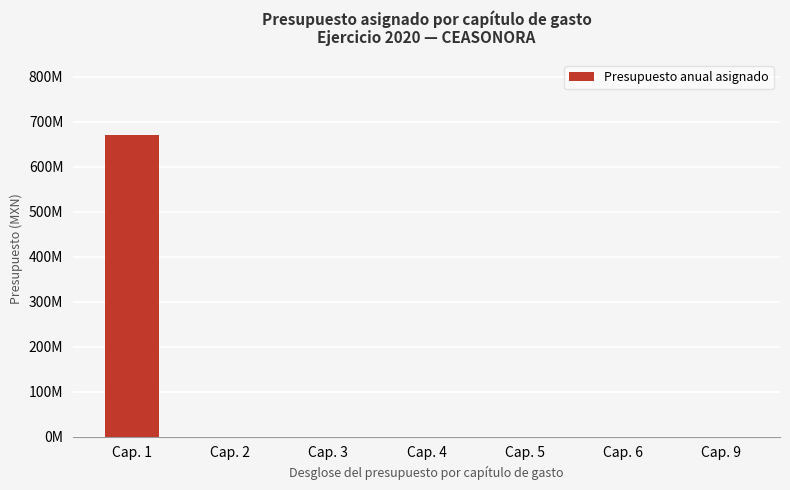

Rank the categories by value from lowest to highest.

Cap. 2, Cap. 3, Cap. 4, Cap. 5, Cap. 6, Cap. 9, Cap. 1